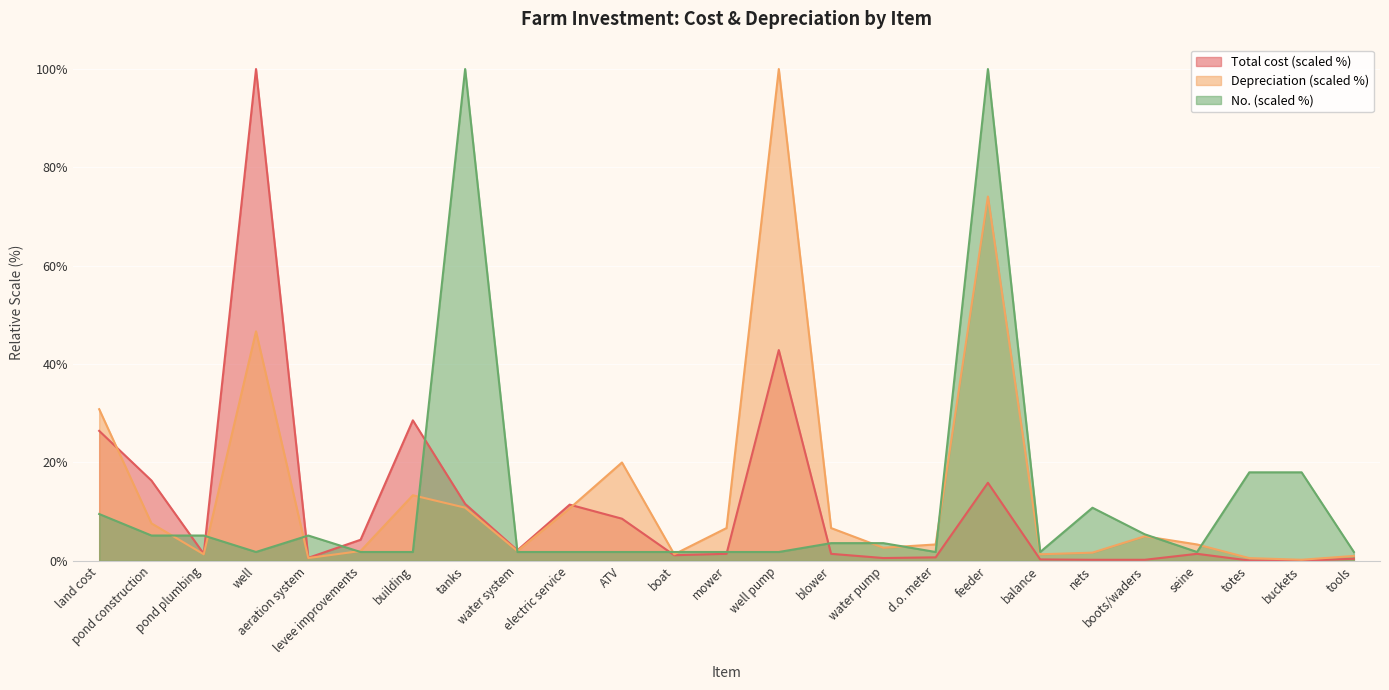

Between which two adjacent categories do No. and Total cost first intersect?

pond construction and pond plumbing